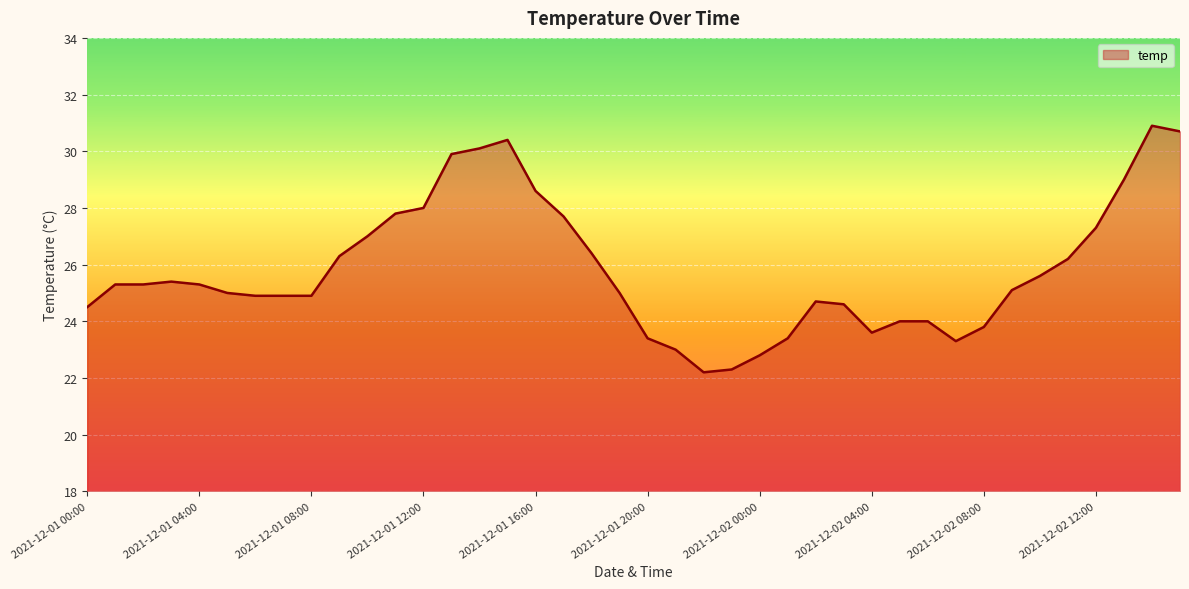

What is the smallest value displayed?

22.2